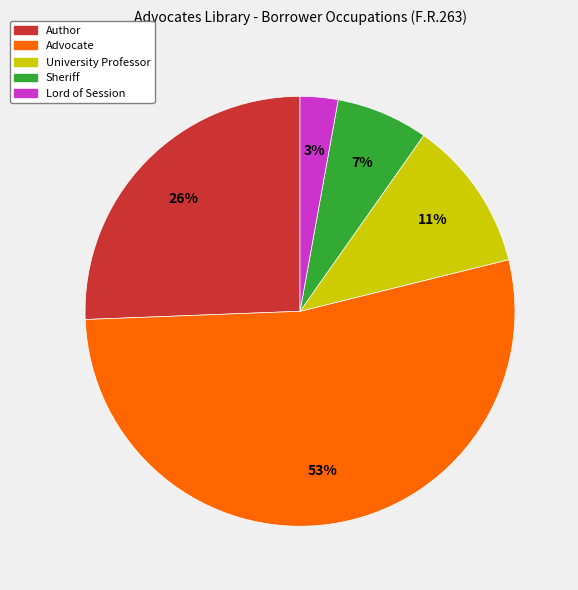

To the nearest percent, what is the difference between the largest and smallest slice percentages?

50%